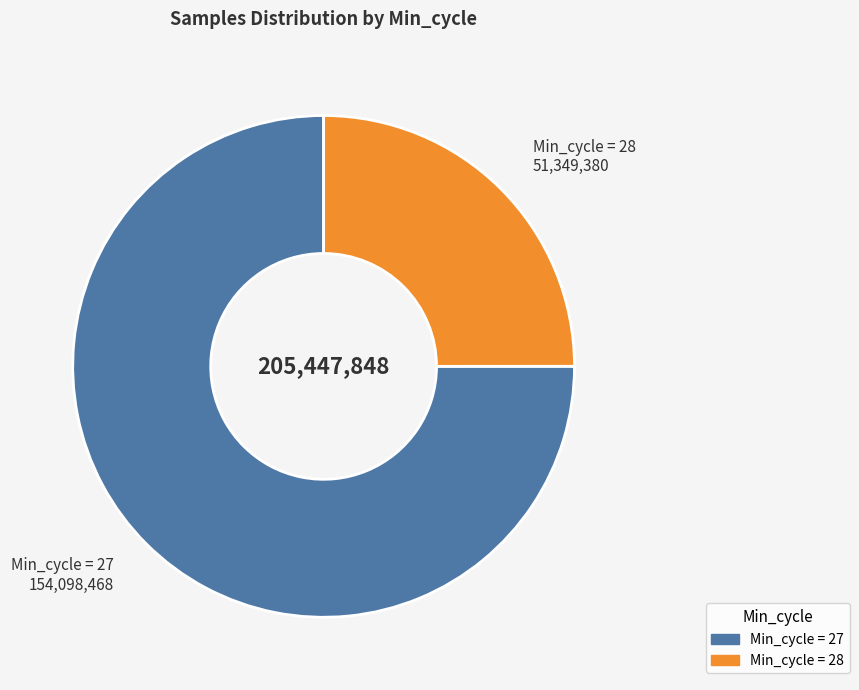

Is there a majority slice in this chart?

Yes